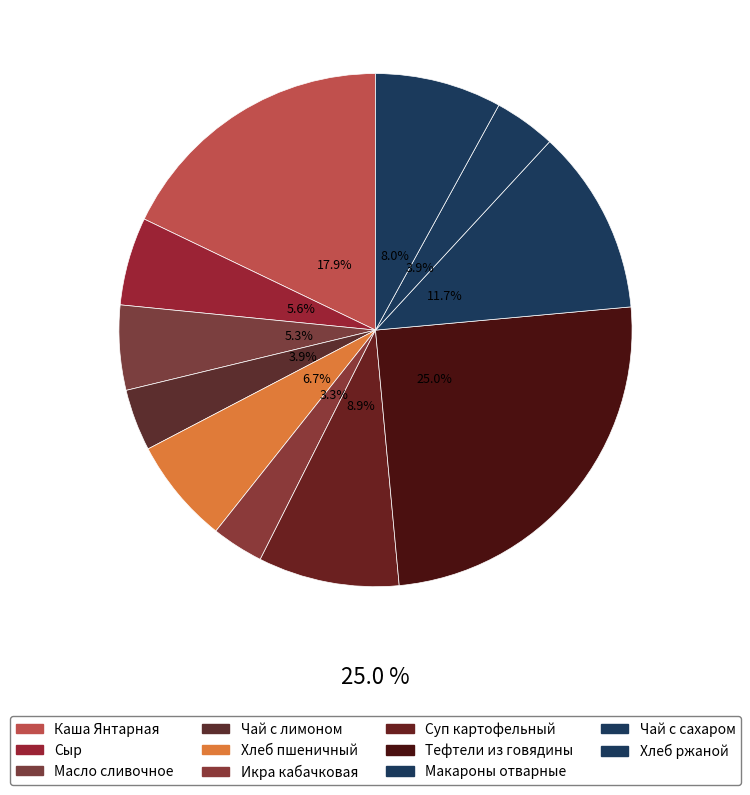

How many segments does this pie chart have?

11